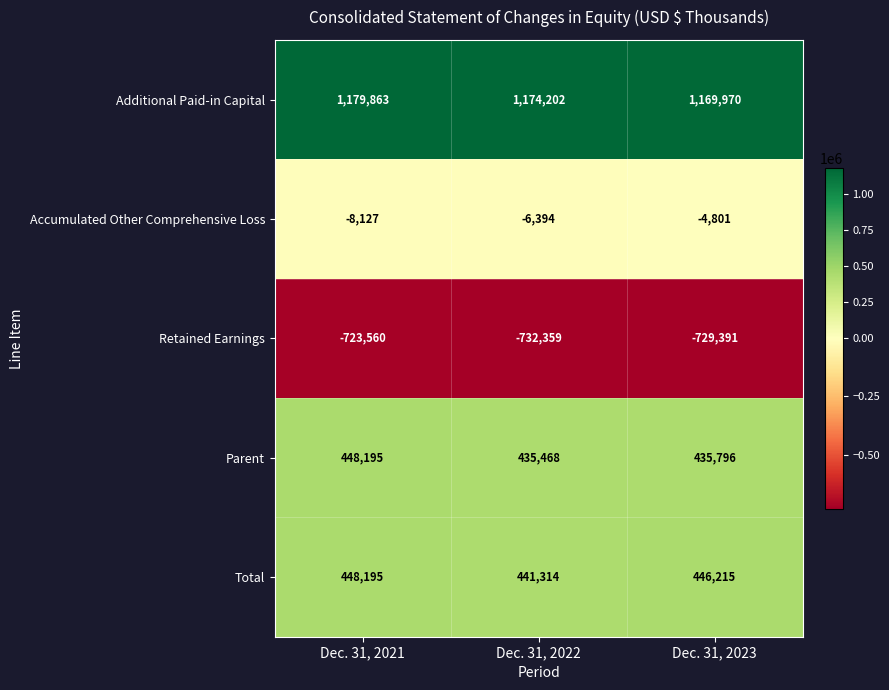

What is the smallest value displayed?

-732359